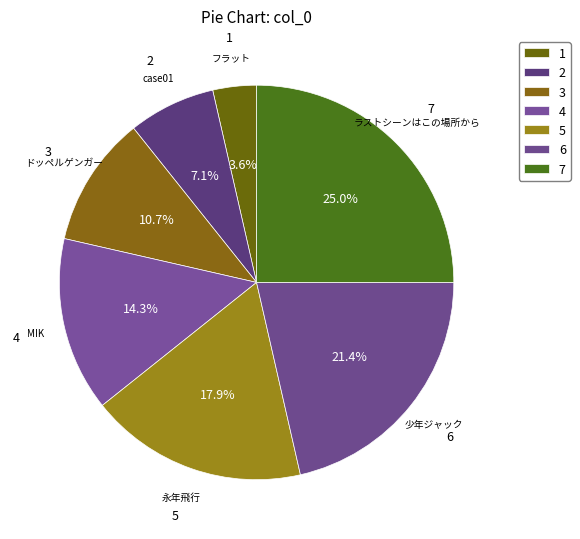

What is the largest slice in the pie chart?

7